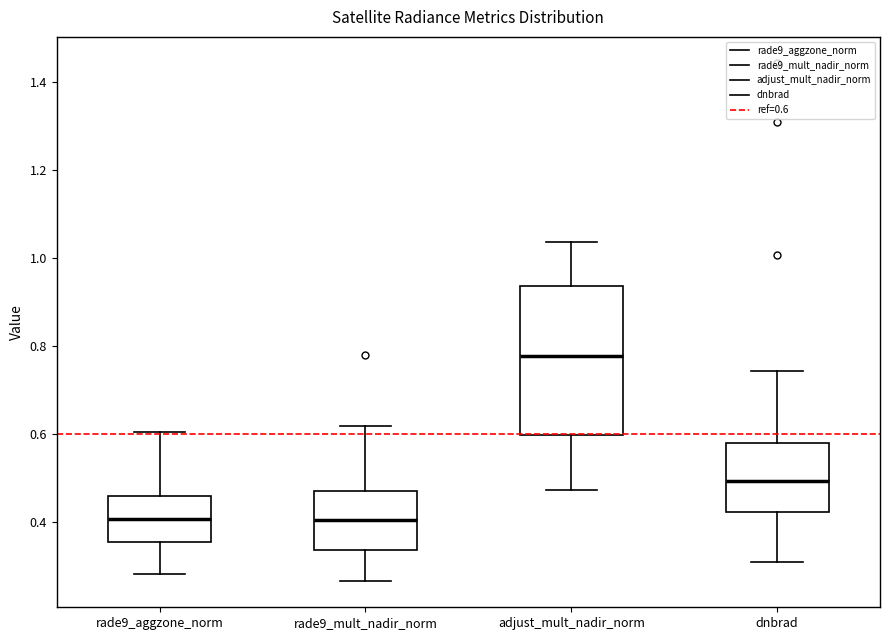

Reading left to right, read every box against the y-axis: the position of its median line, the range the box covers, and the ends of its whiskers. The values are not printed on the chart, so give them approximately, as read against the axis.

rade9_aggzone_norm: median 0.40, box 0.36 to 0.46, whiskers 0.28 to 0.60
rade9_mult_nadir_norm: median 0.40, box 0.34 to 0.46, whiskers 0.26 to 0.62
adjust_mult_nadir_norm: median 0.78, box 0.60 to 0.94, whiskers 0.48 to 1.04
dnbrad: median 0.50, box 0.42 to 0.58, whiskers 0.30 to 0.74